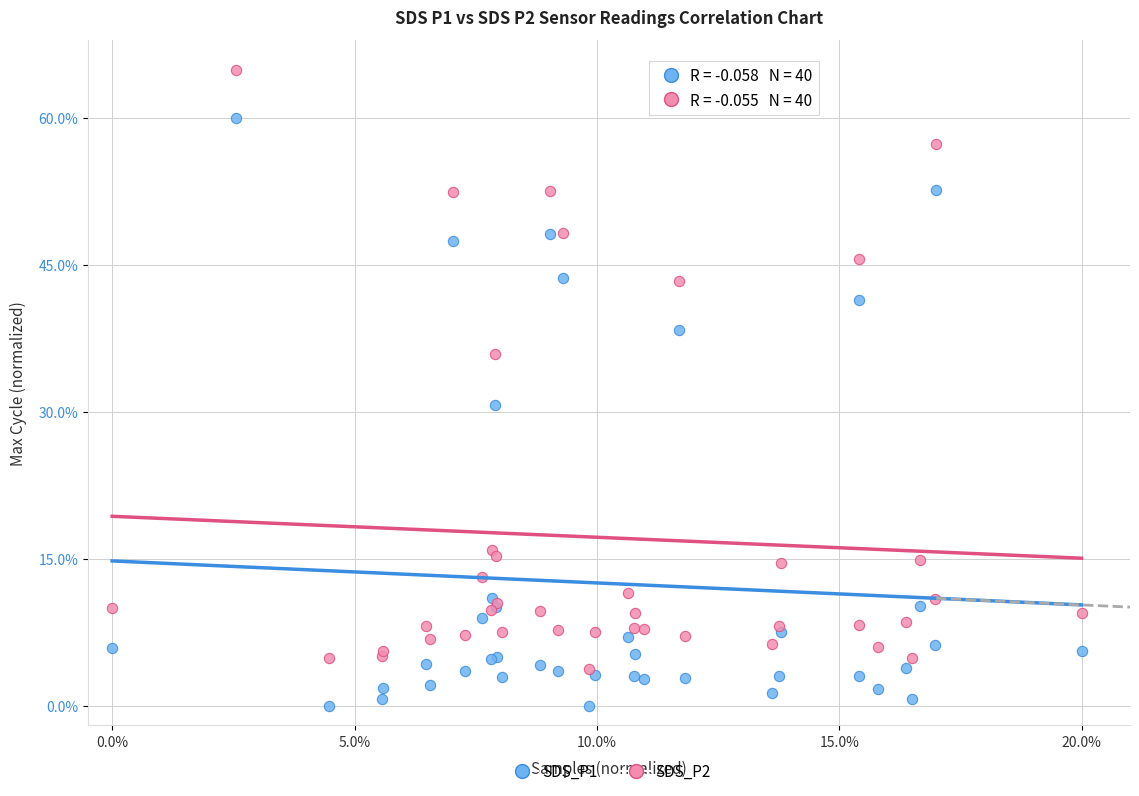

What are all the series names shown in the legend?

SDS_P1, SDS_P2